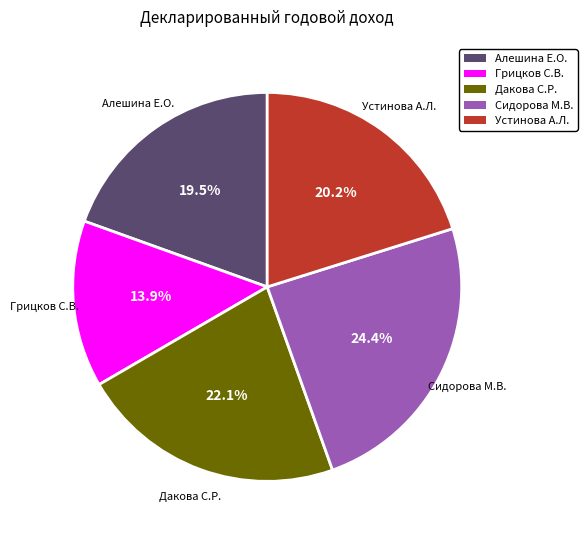

Is there a majority slice in this chart?

No